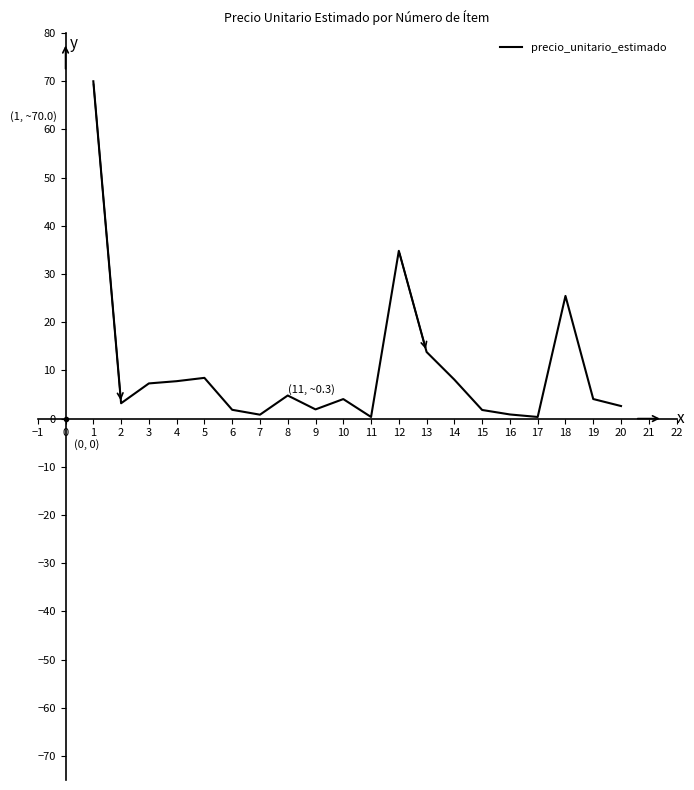

What is the change in value from 8 to 12?

+30.0